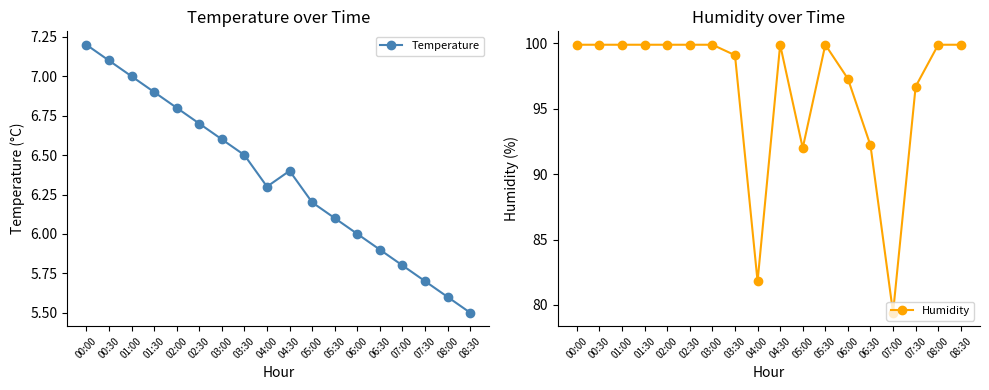

True or false: Humidity and Temperature cross at least once.

False